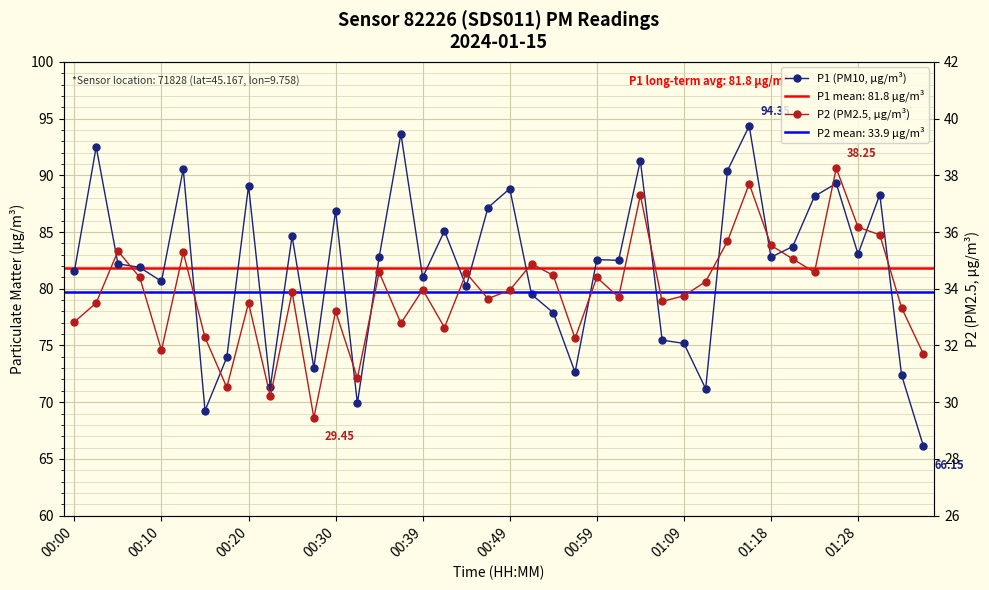

What is the sum of all P2 (PM2.5, µg/m³) values?

1355.6